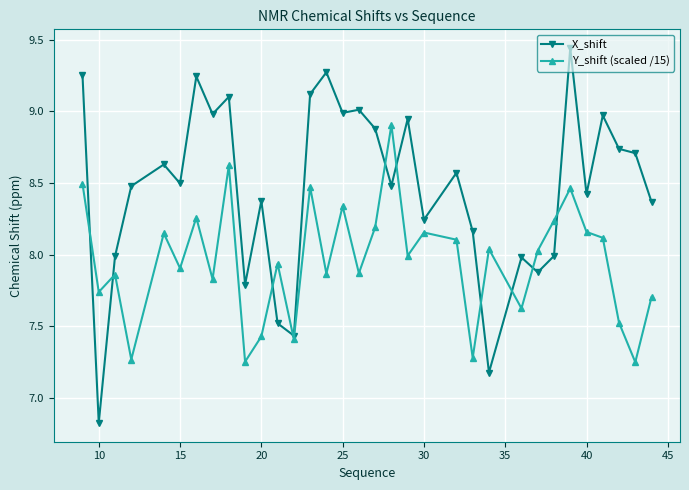

Which series has the widest spread of values?

X_shift